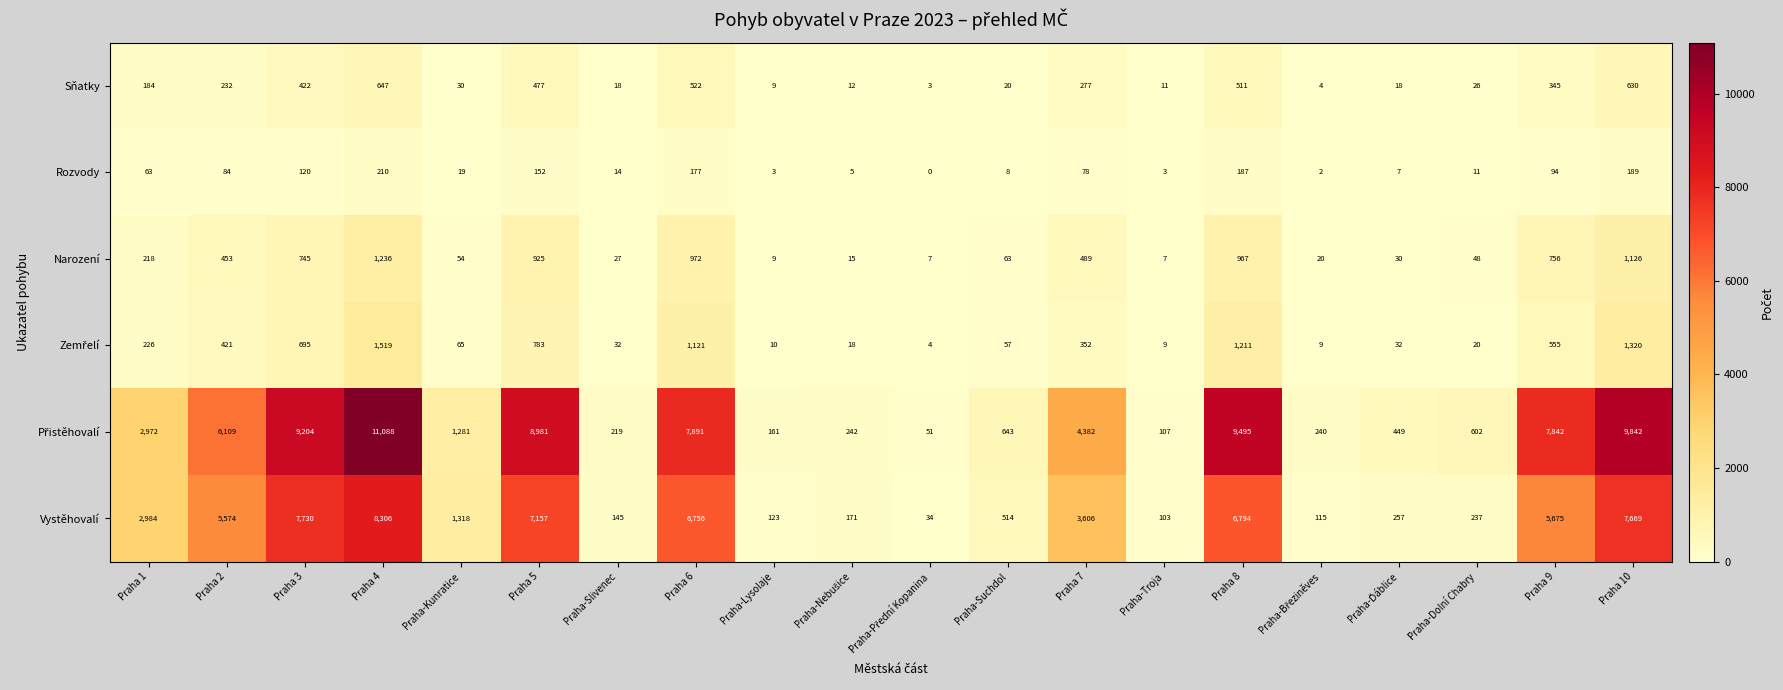

At which category is the sum across all series the highest?

Praha 4